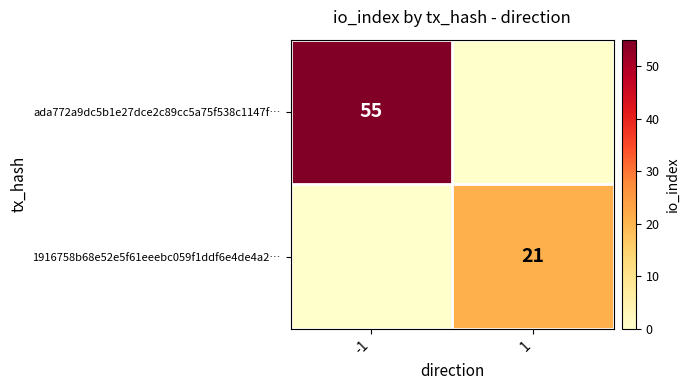

Is the value of ada772a9dc5b1e27dce2c89cc5a75f538c1147f… at -1 greater than the value of 1916758b68e52e5f61eeebc059f1ddf6e4de4a2… at 1?

Yes